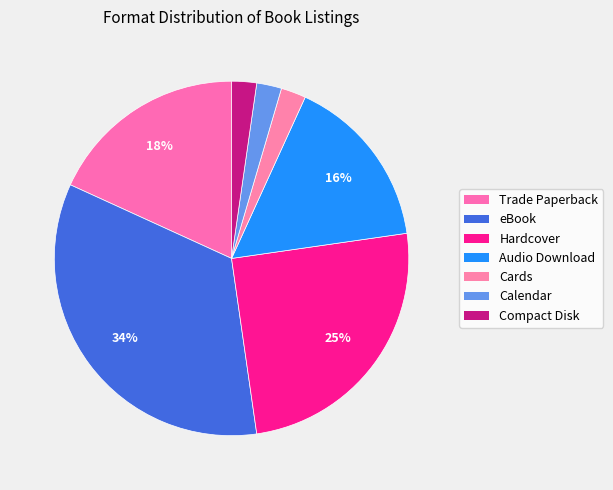

To the nearest percent, what percentage of the pie is Hardcover?

25%